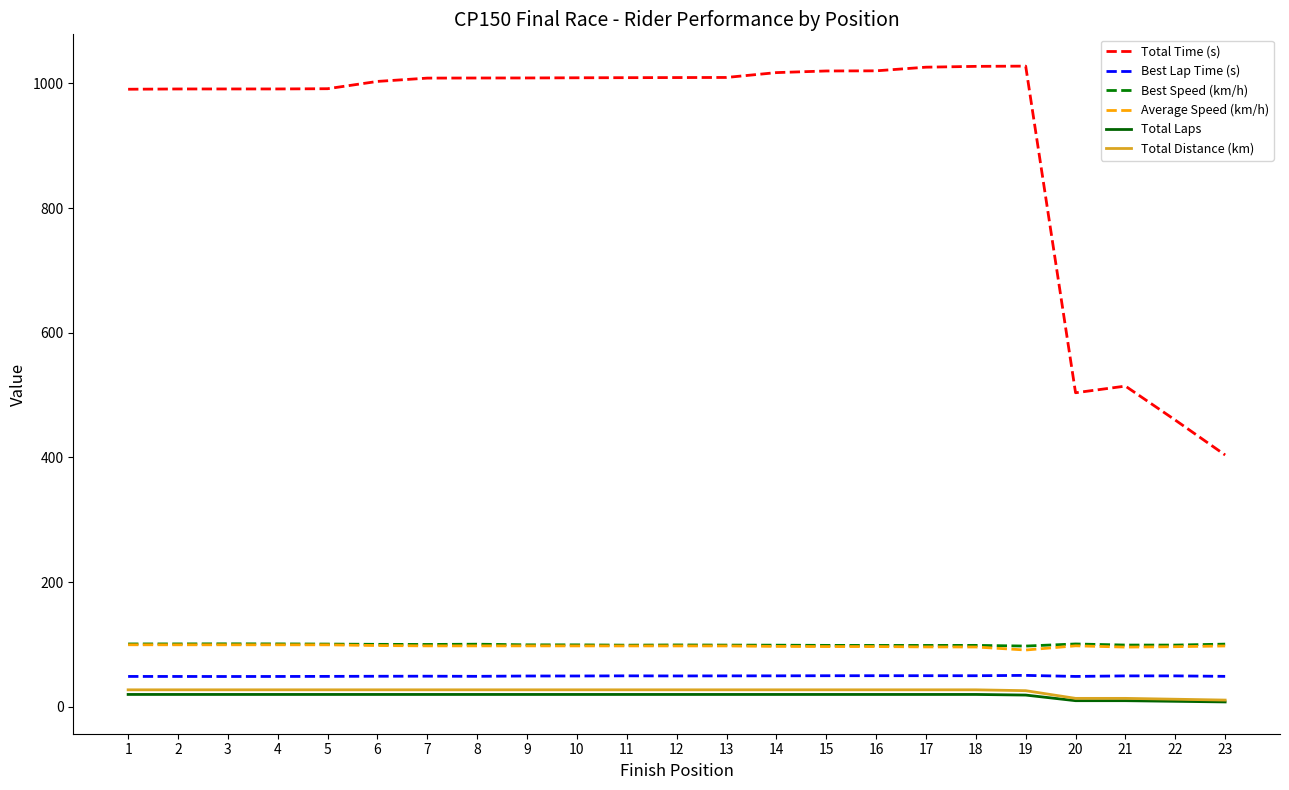

Is the value of Total Distance (km) at 2 greater than the value of Total Laps at 21?

Yes